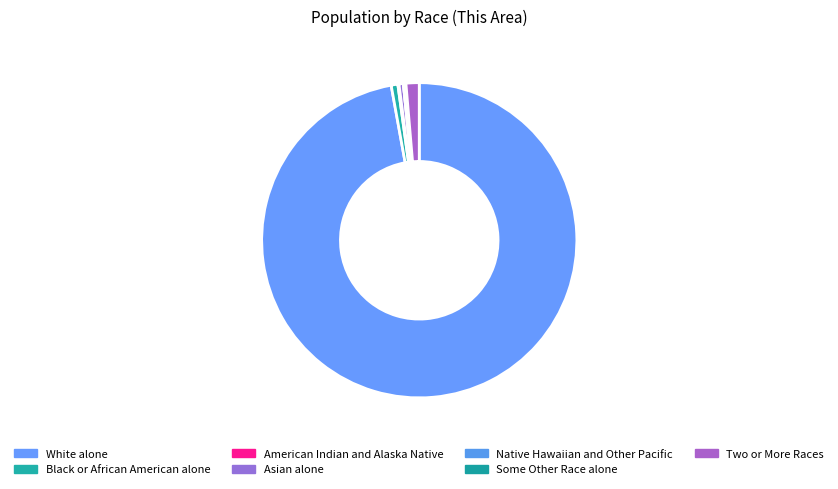

Count the number of slices in the pie.

7